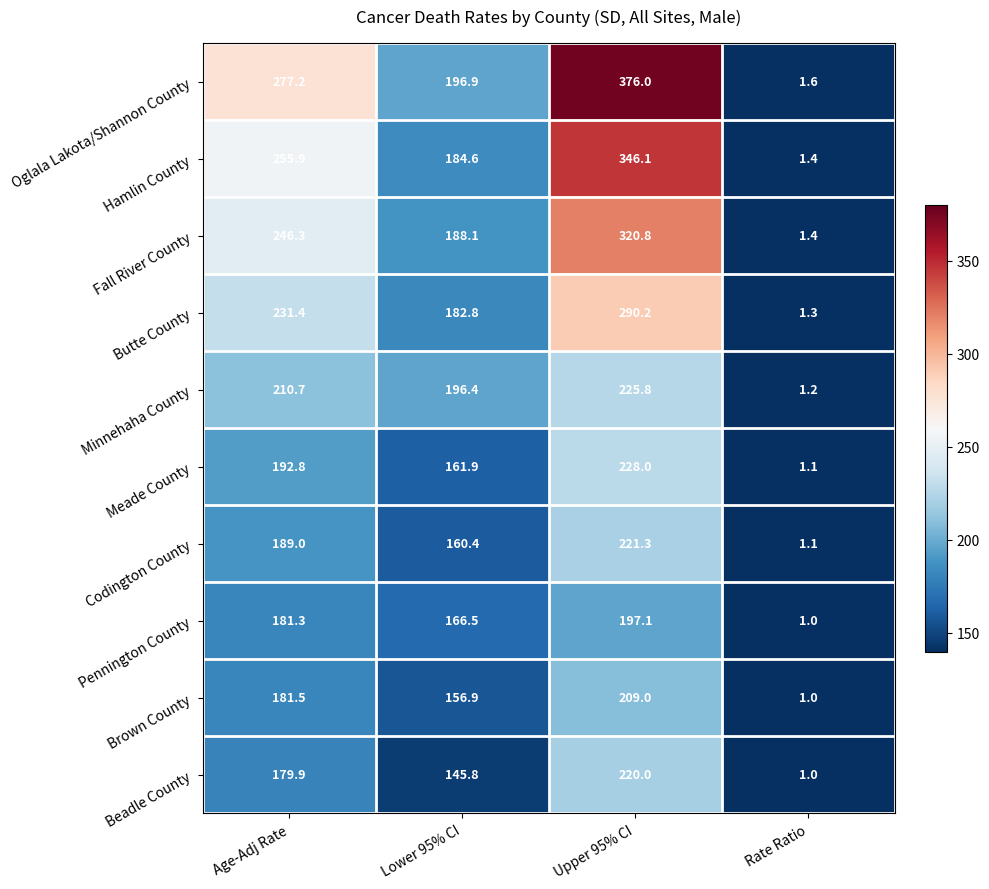

The Butte County series shows 231.4 at Age-Adj Rate. True or false?

True